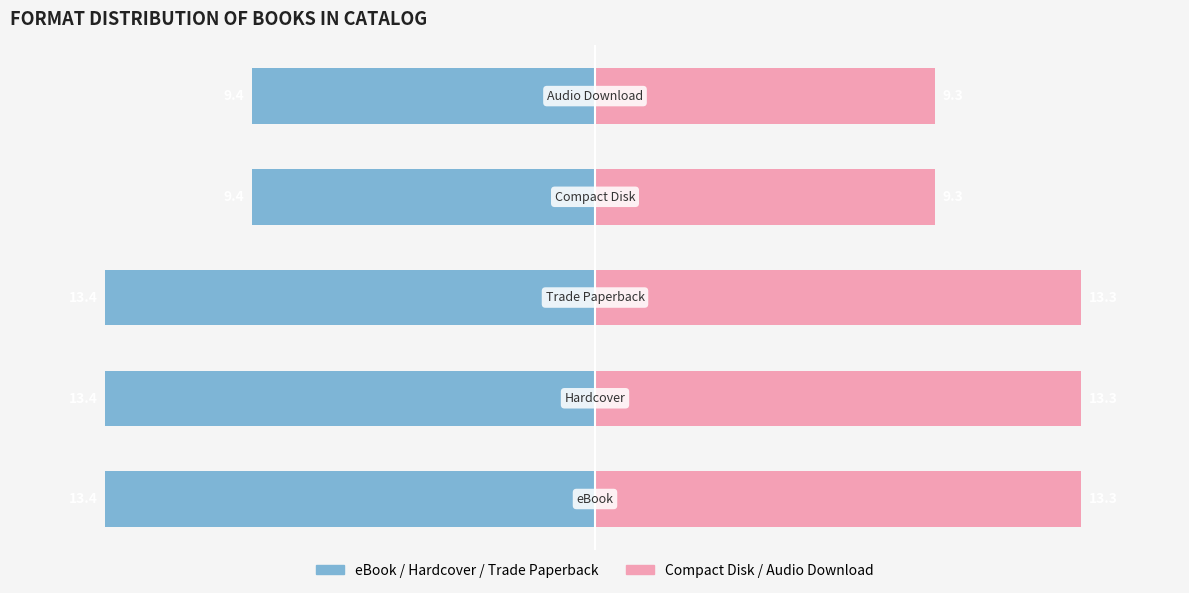

Where is Trade Paperback / CD / Audio nearest to the value 11?

−5